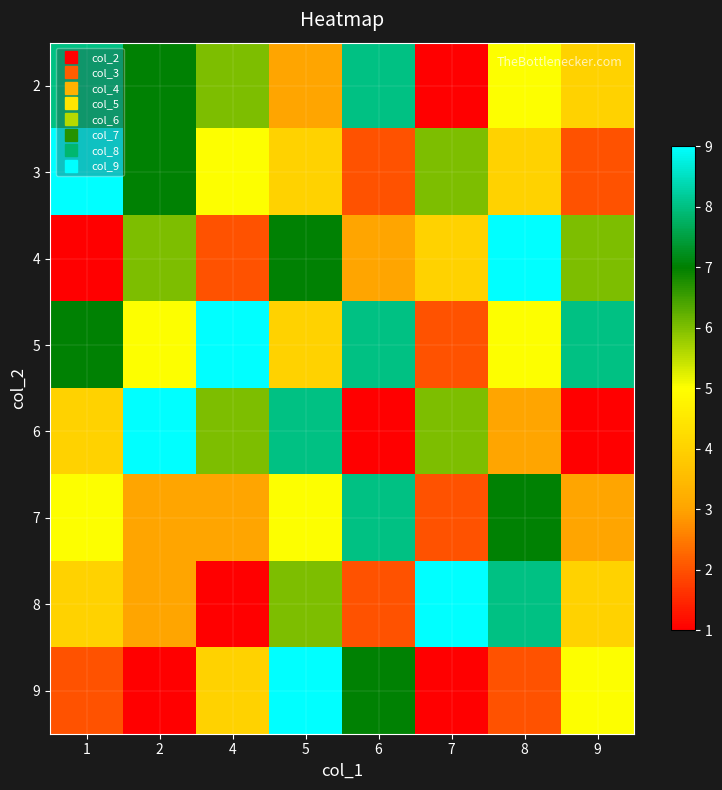

What is the spread (max minus min) of values at 4?

8